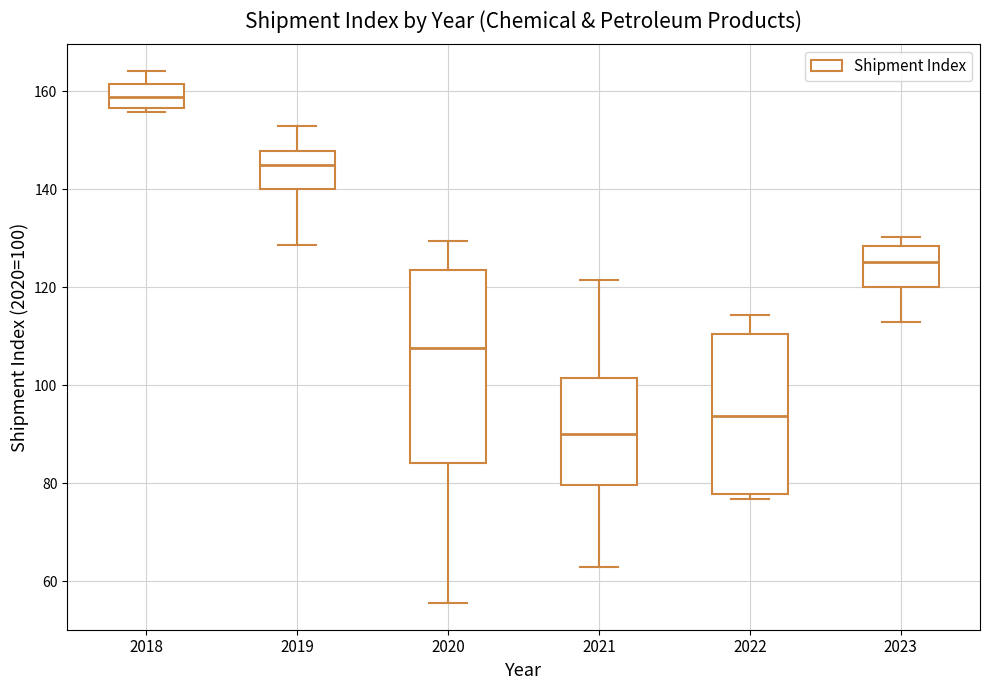

Where does the median line of the box at x = 2018 sit on the y-axis? The values are not printed on the chart, so give them approximately, as read against the axis.

158